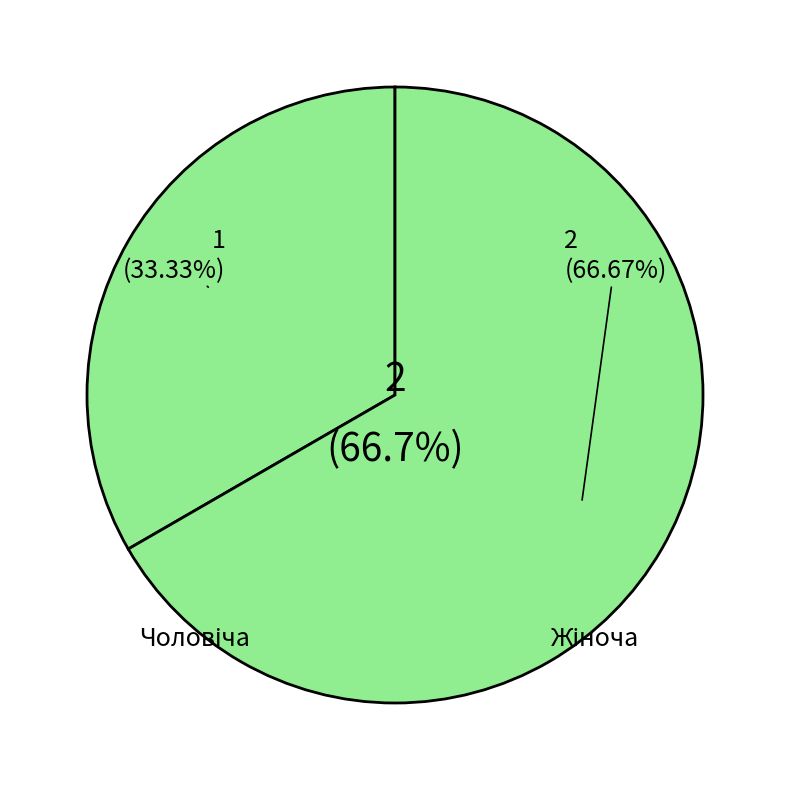

Count the number of slices in the pie.

2